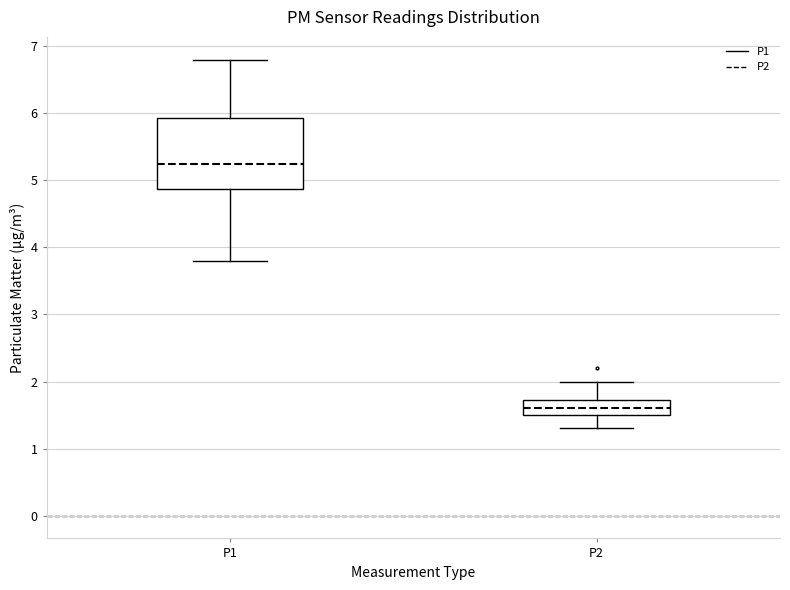

Where does the lower whisker of the box for P2 end on the y-axis? The values are not printed on the chart, so give them approximately, as read against the axis.

1.3